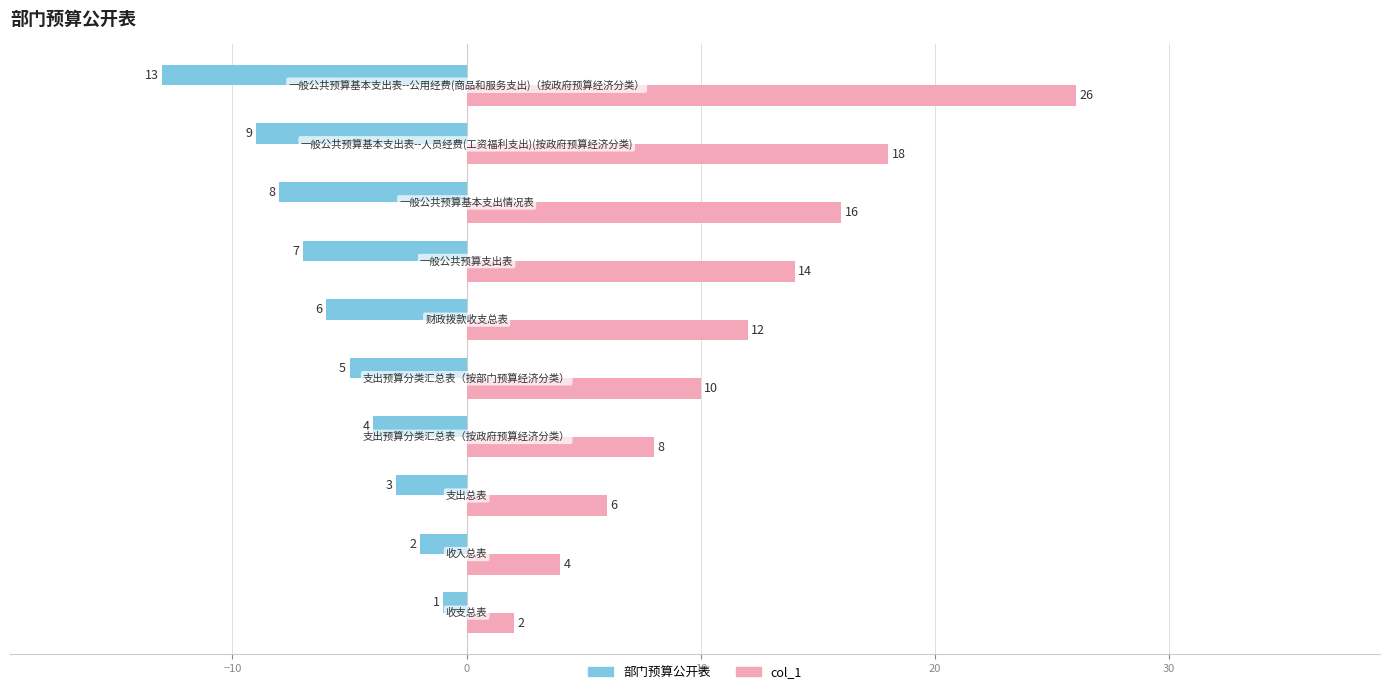

What is the sum of all 部门预算公开表 values?

-58